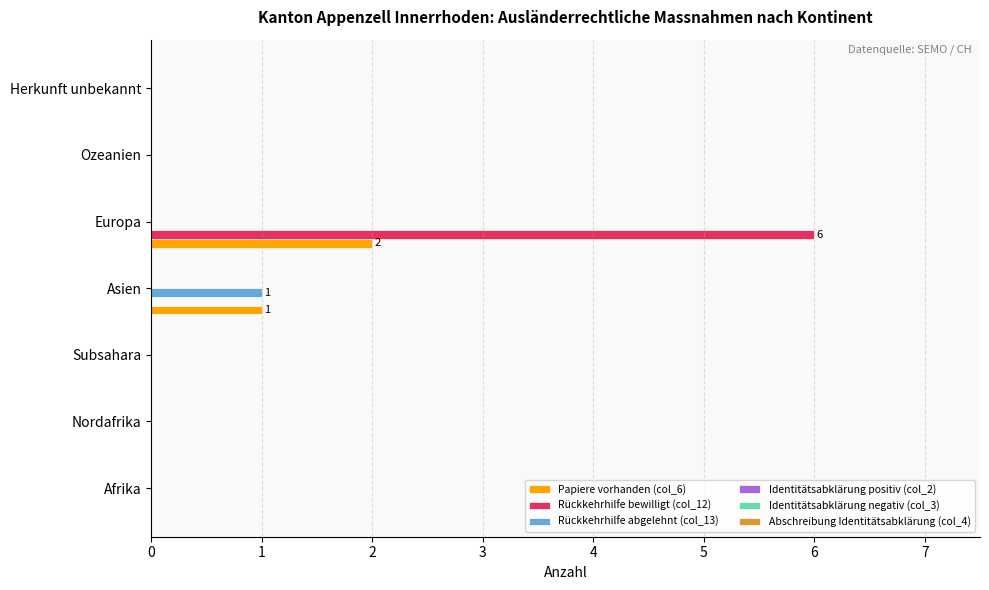

True or false: Papiere vorhanden (col_6) has a value of 1 at Asien.

True